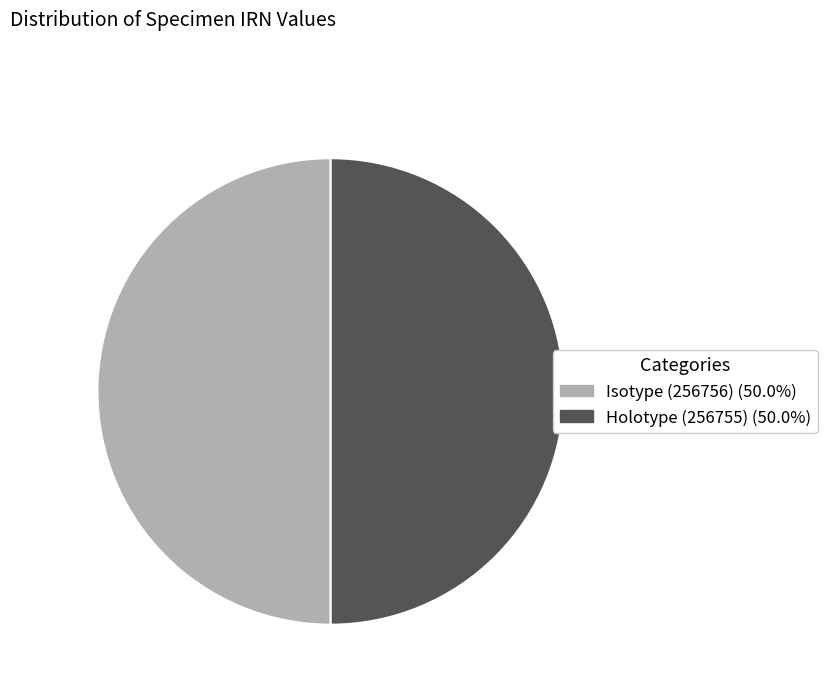

Is the sum of Holotype (256755) (50.0%) and Isotype (256756) (50.0%) greater than half?

Yes